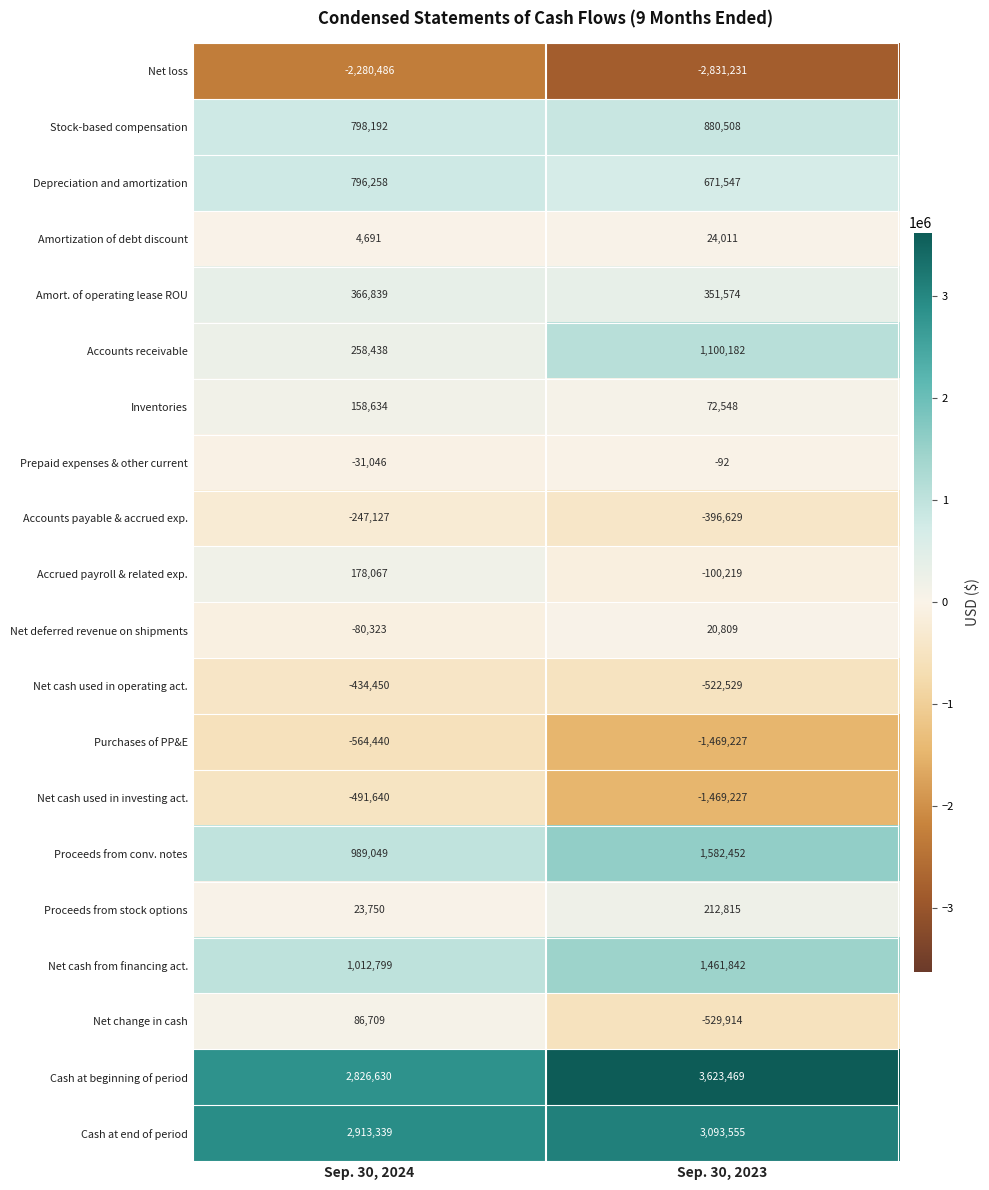

What is the maximum value for Net cash from financing act.?

1461842